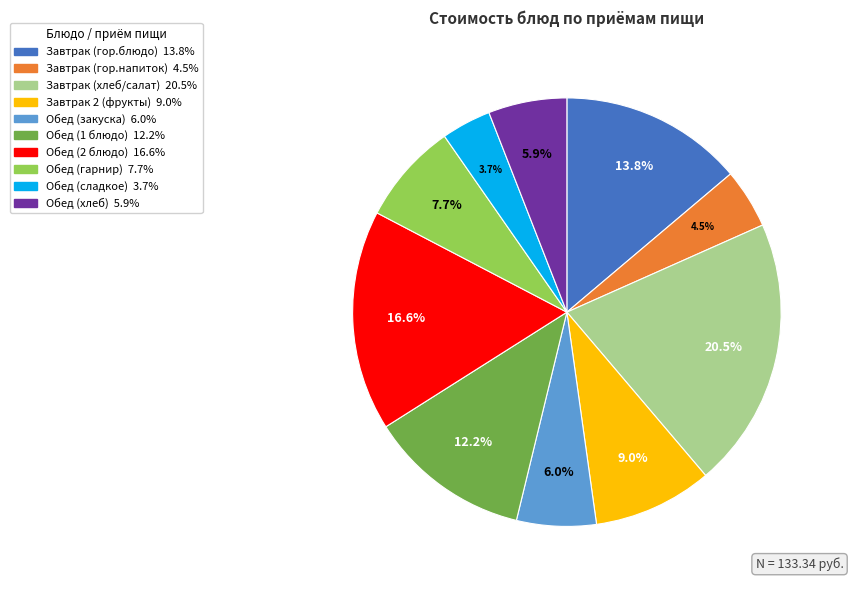

Is there any slice that represents more than half of the pie?

No